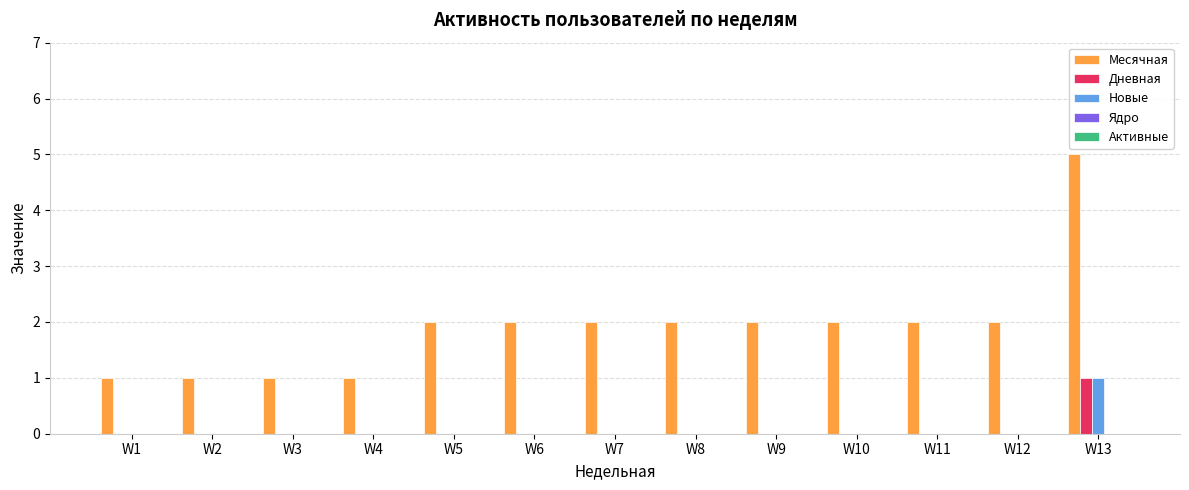

Which category has the highest value in the Новые series?

W13